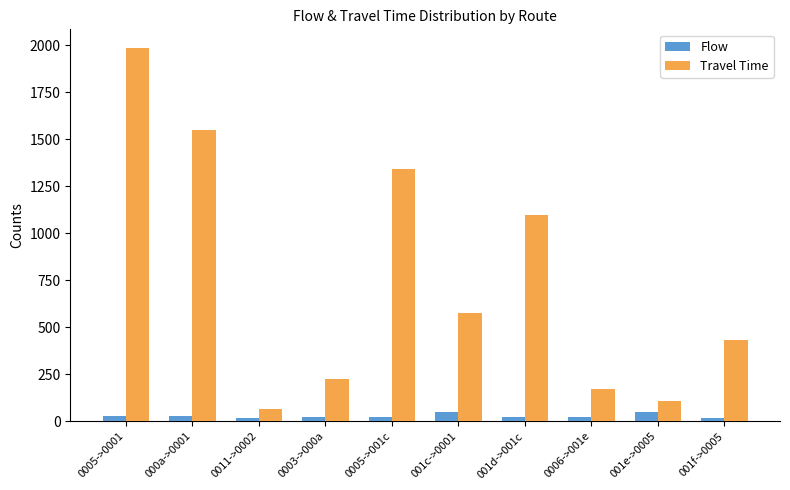

What position from the left is 0003->000a?

4